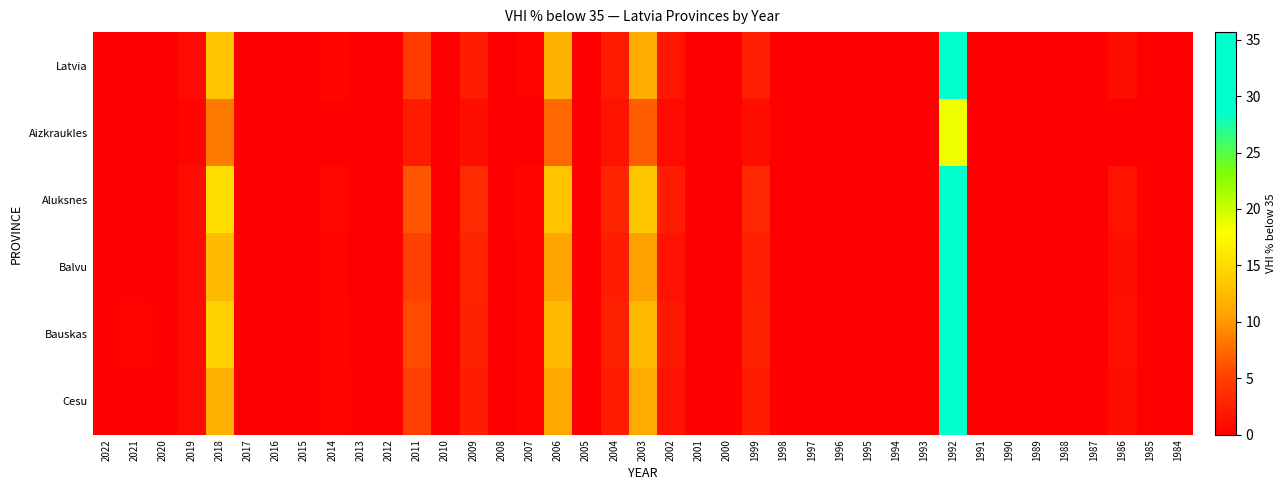

At how many categories does at least one series exceed 33?

1